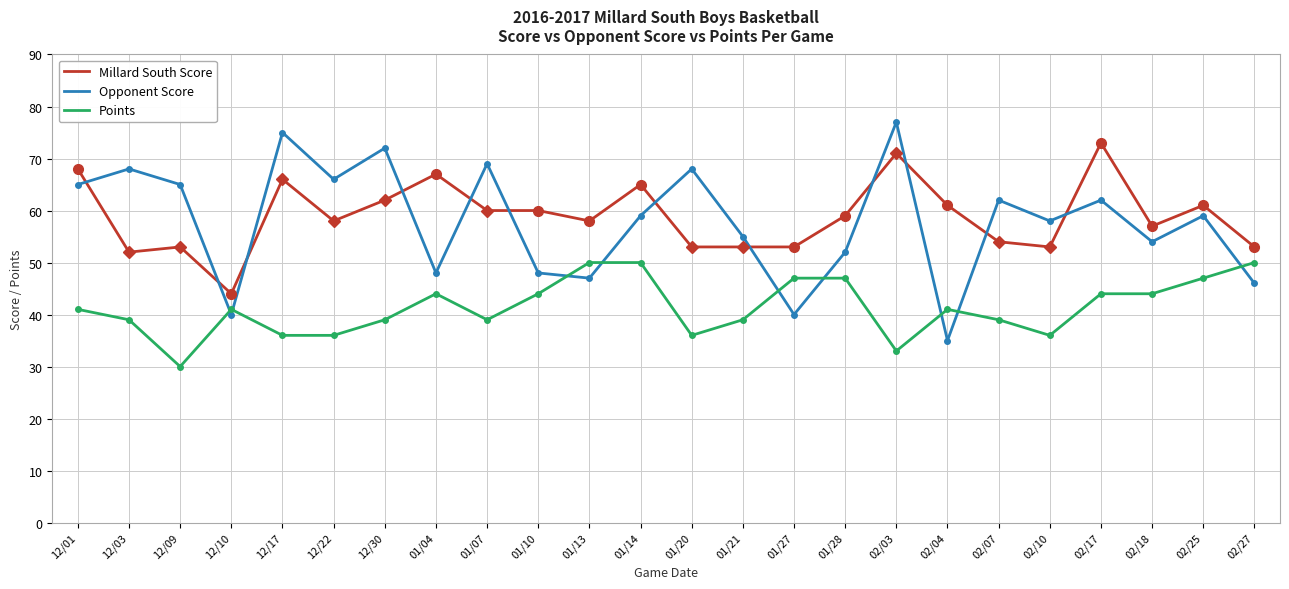

What is the total value across all series at 12/09?

148